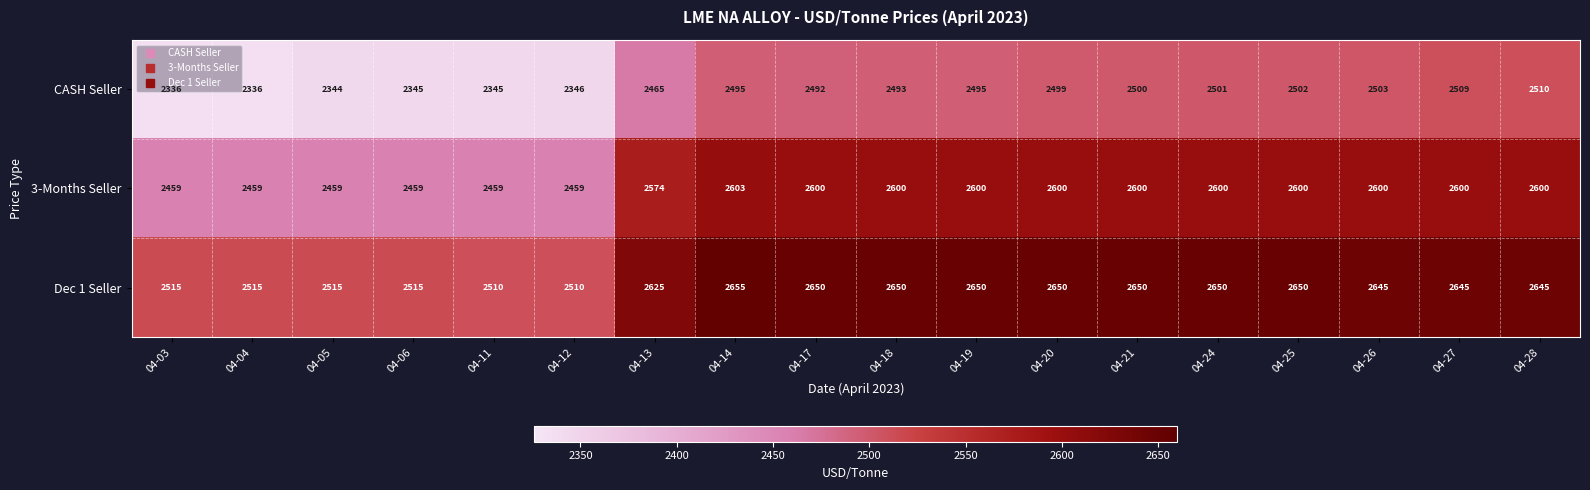

Read the 3-Months Seller value at 04-18, to the nearest 50.

2600